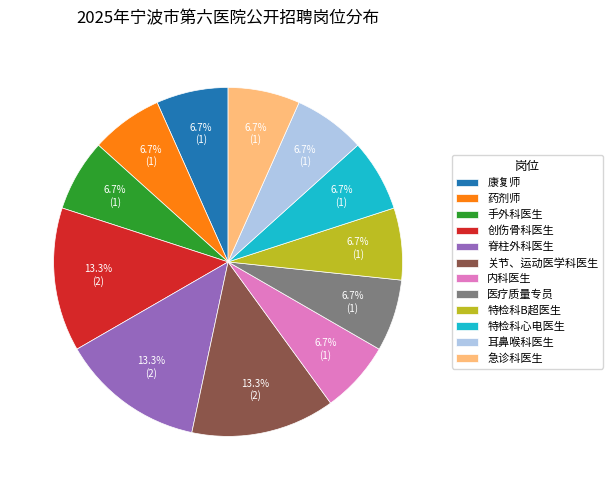

What portion of the pie excludes 康复师?

93.3%